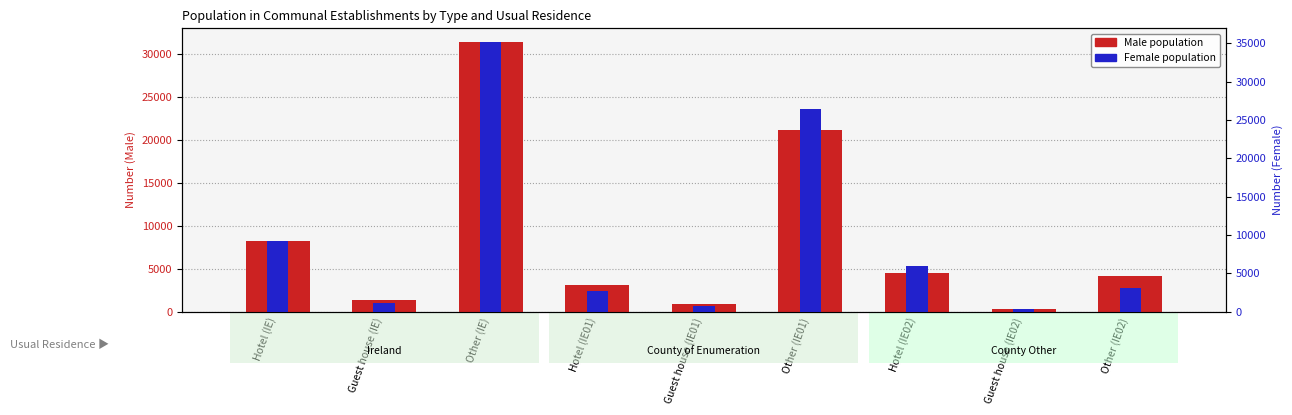

At which label is Male closest to 15915?

Other (IE01)